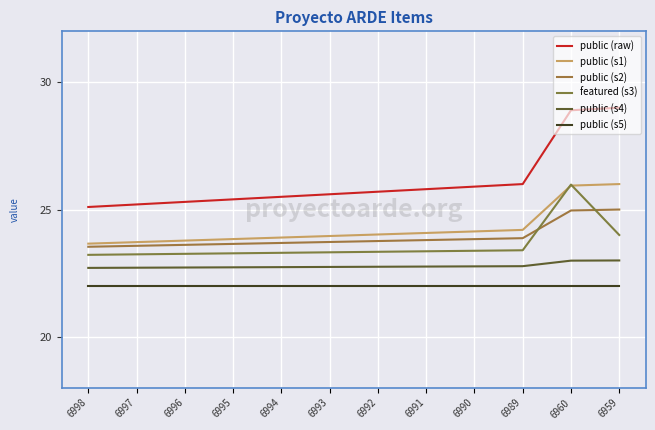

What is the sum of all featured (s3) values?

283.1